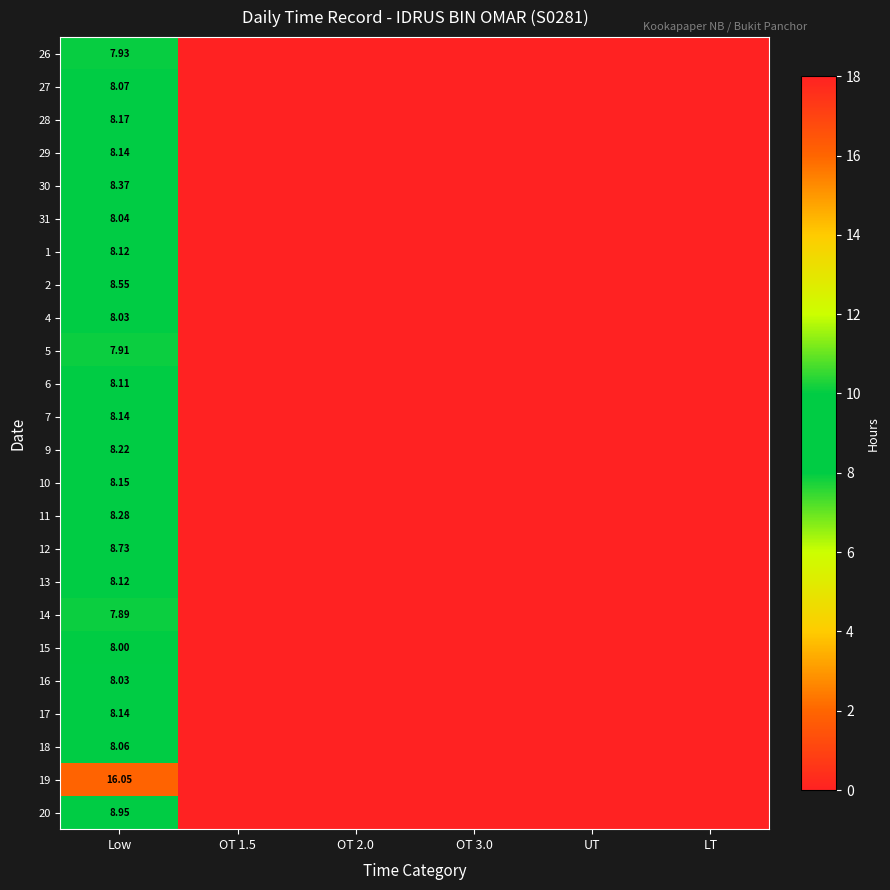

How many values in the 27 series exceed 0?

1